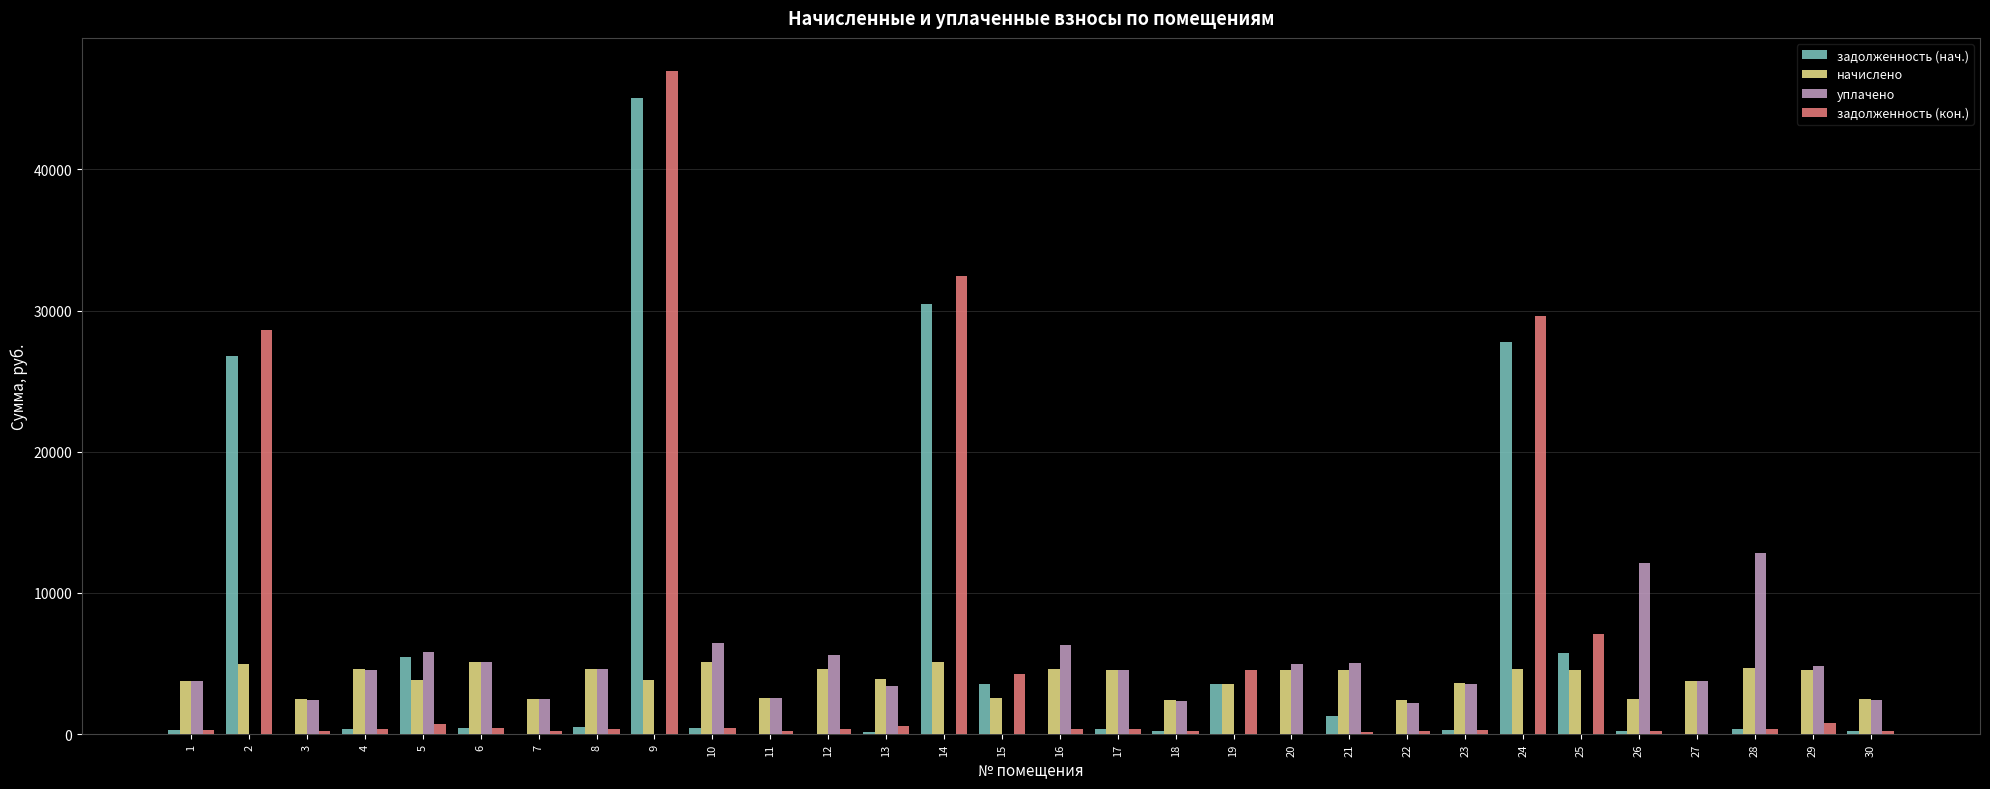

Is the value of задолженность (кон.) at 12 greater than the value of начислено at 6?

No